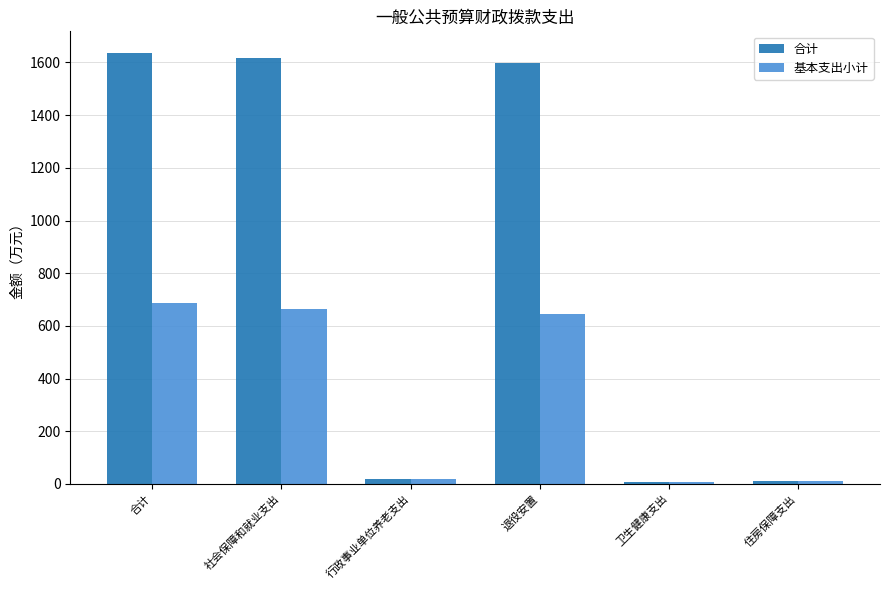

Which series has the largest range (max minus min)?

合计